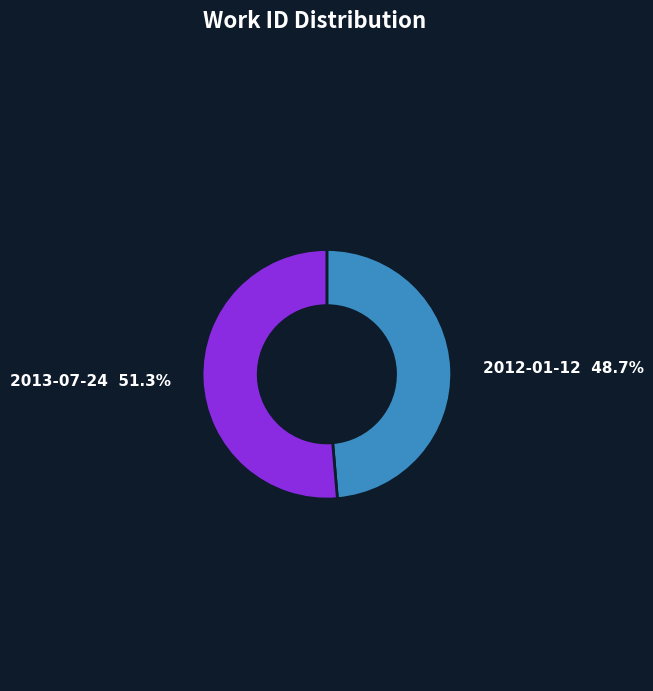

How many slices are in this pie chart?

2